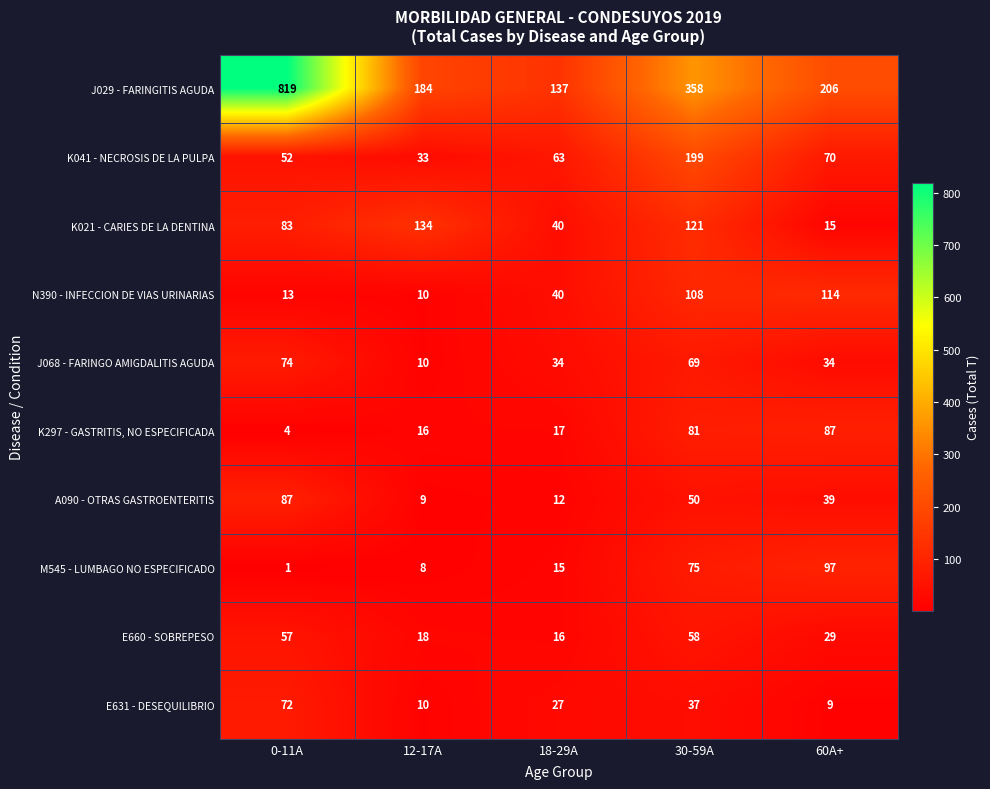

What is the total value across all series at 18-29A?

401